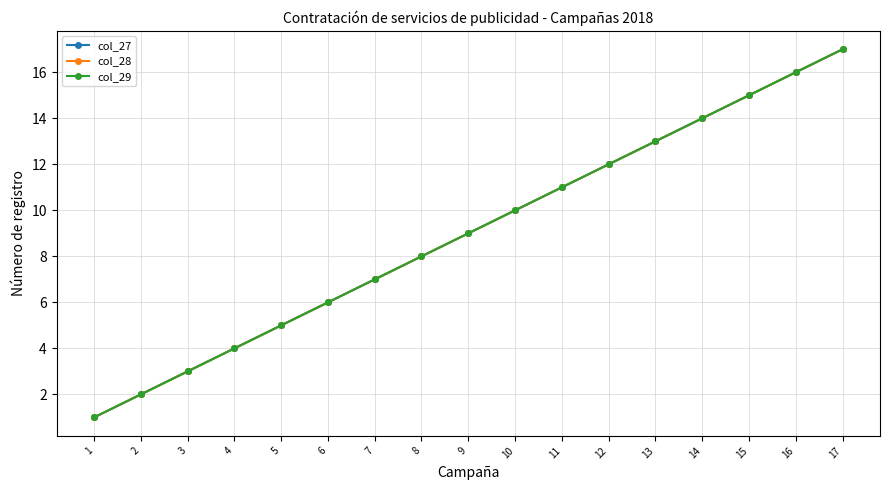

Which series has the largest total across all categories?

col_27